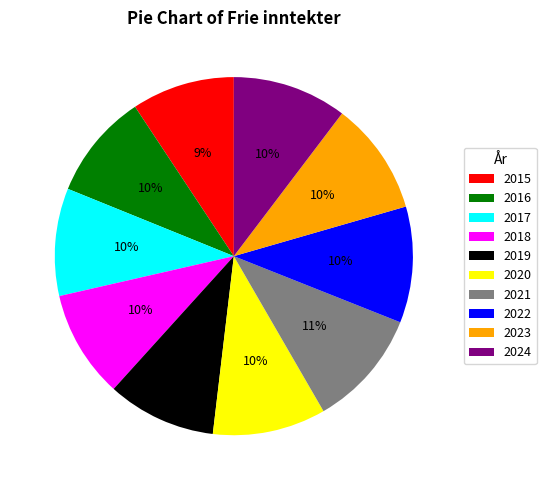

Is it true that 2017 is 17% of the pie?

False